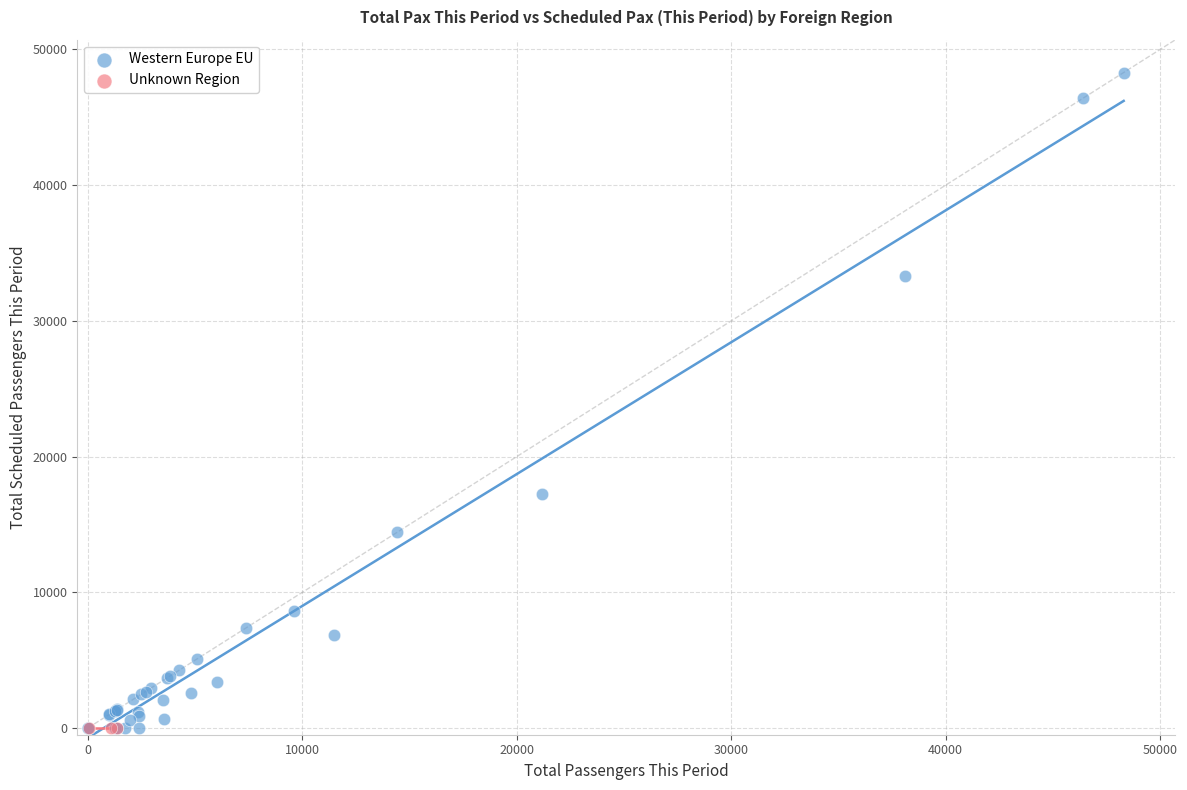

Which series contains the highest Y value?

Western Europe EU